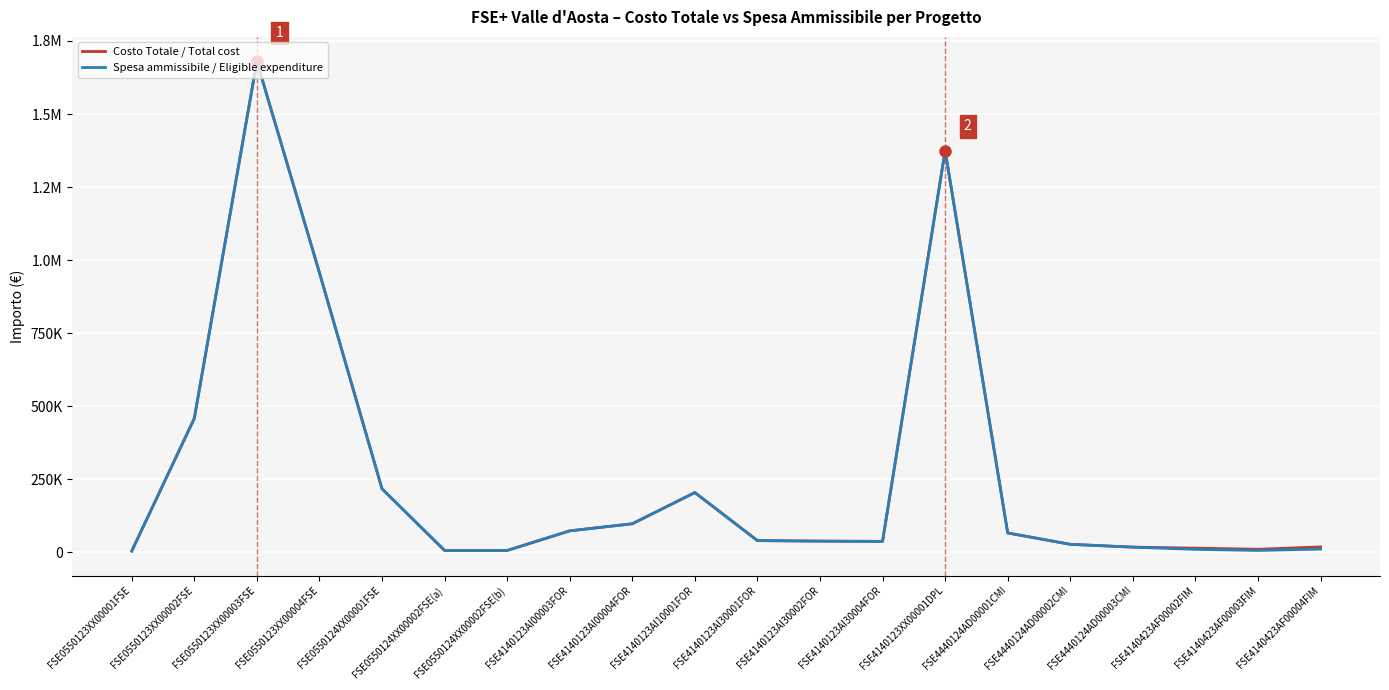

True or false: Costo Totale / Total cost has more than 1 points higher than both neighbors.

True